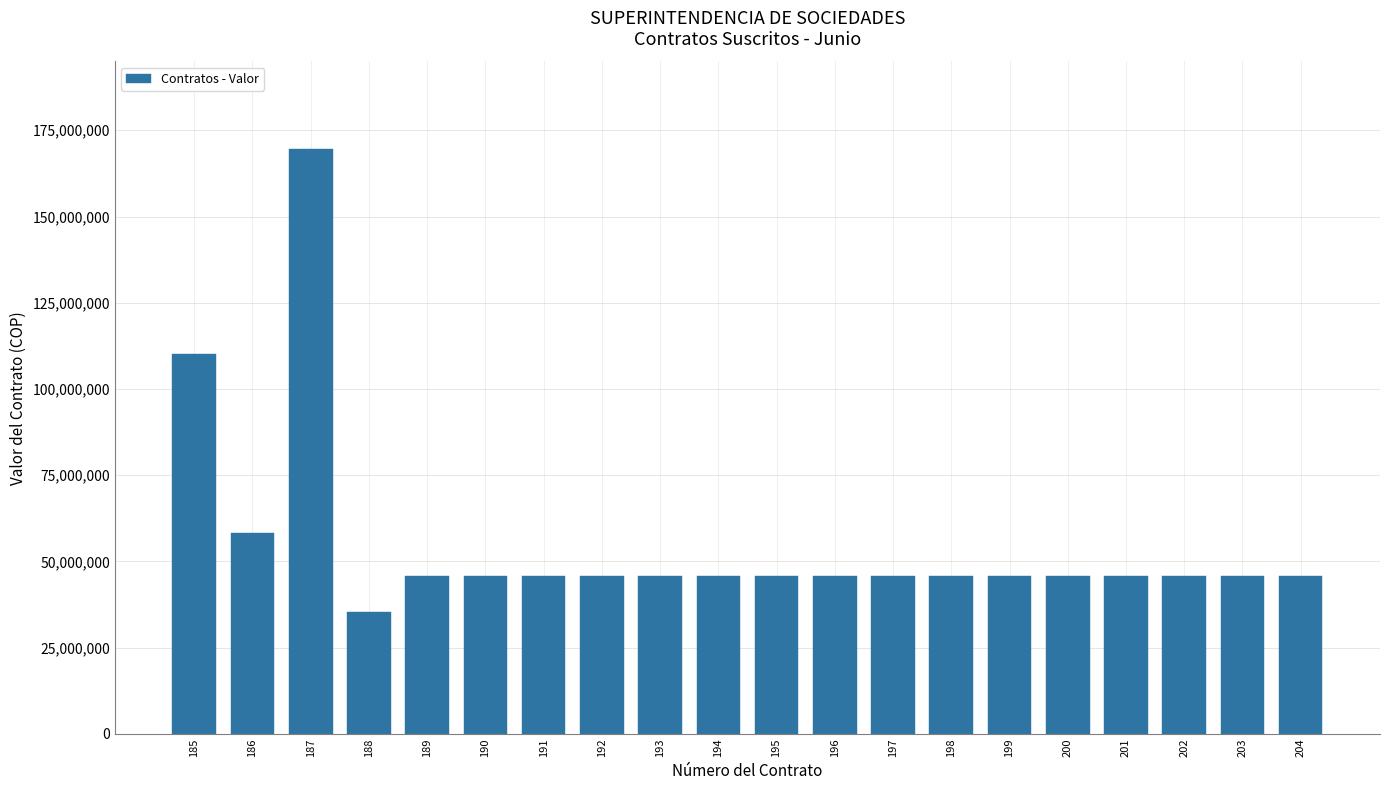

What is the value of the 13th bar from the left?

45690400